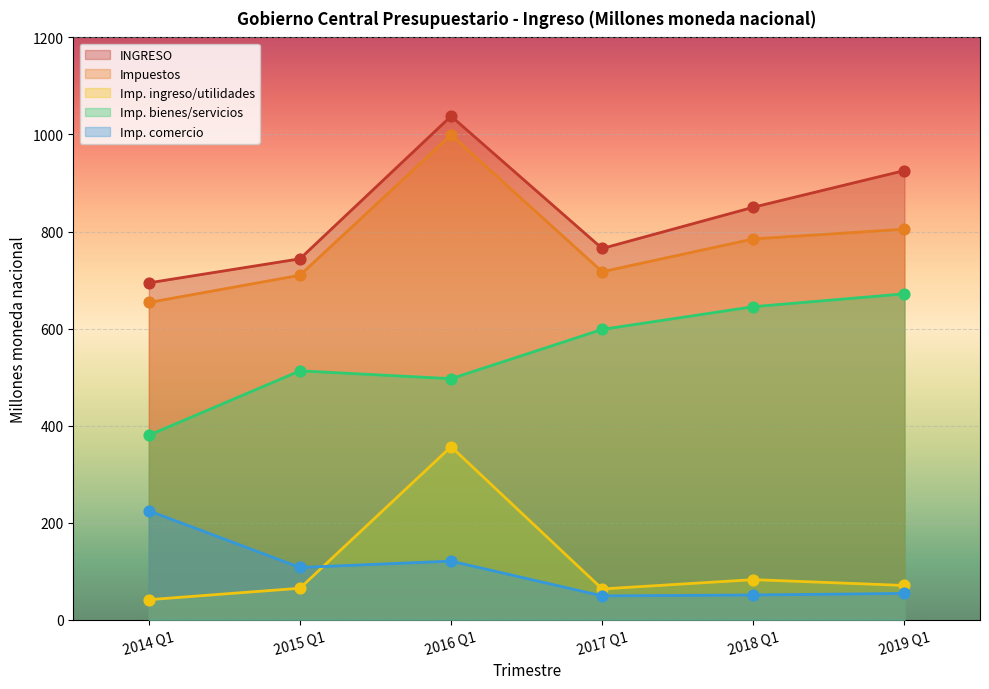

Which series has the largest Y range (max minus min)?

Impuestos